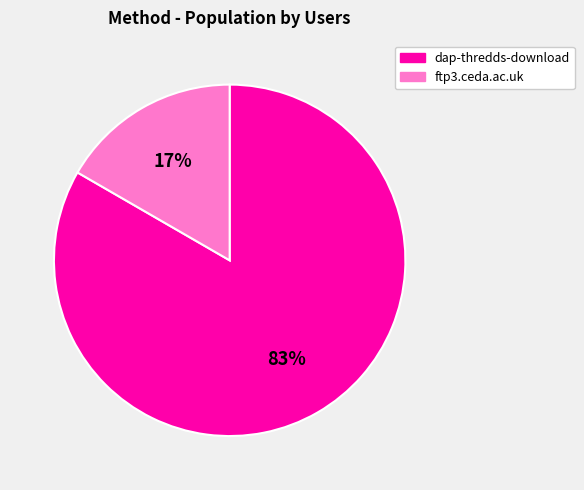

To the nearest percent, what is the average slice percentage?

50%